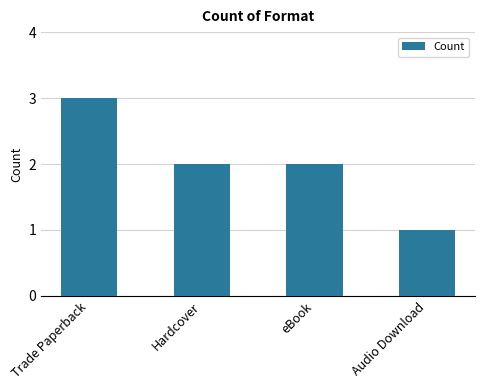

What is the maximum value shown in the chart?

3